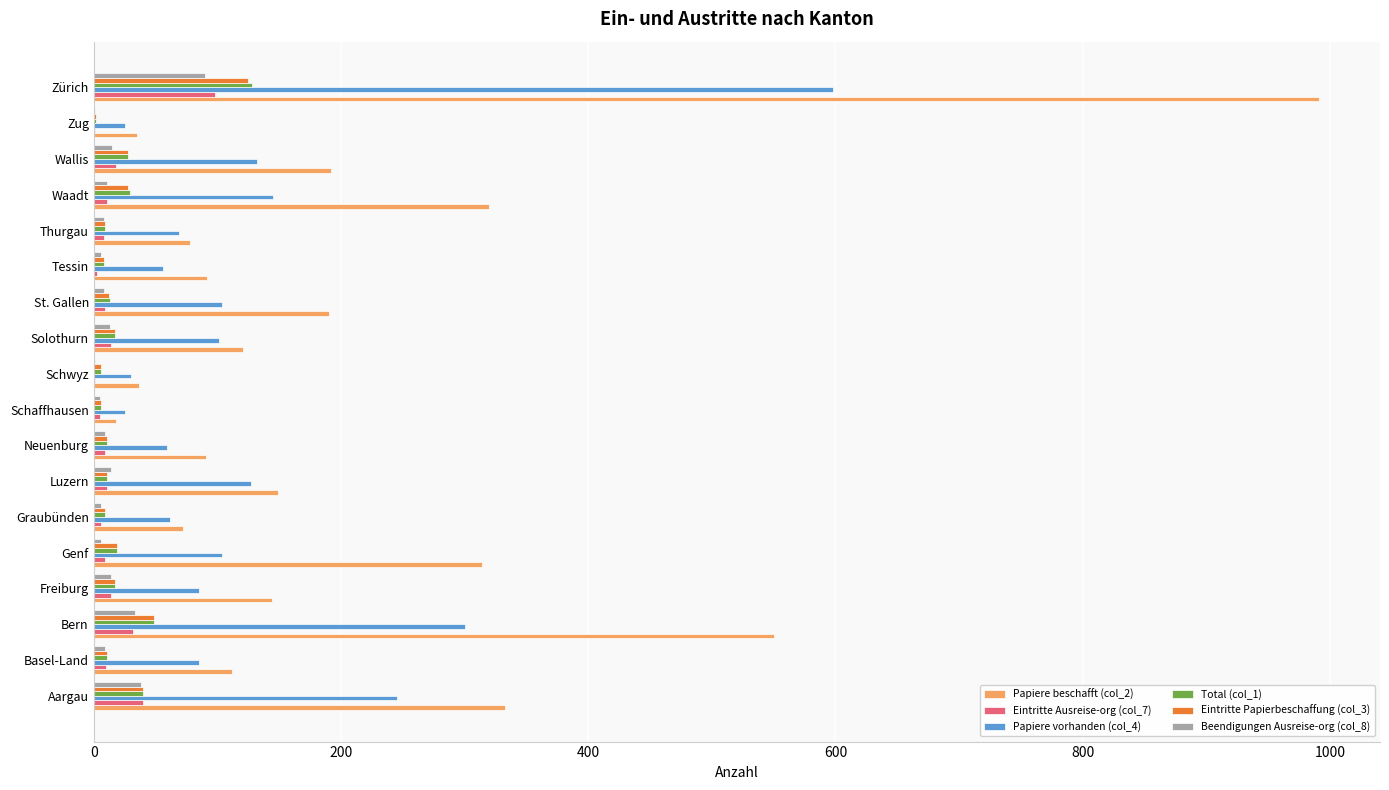

The Papiere vorhanden (col_4) series shows 104 at St. Gallen. True or false?

True